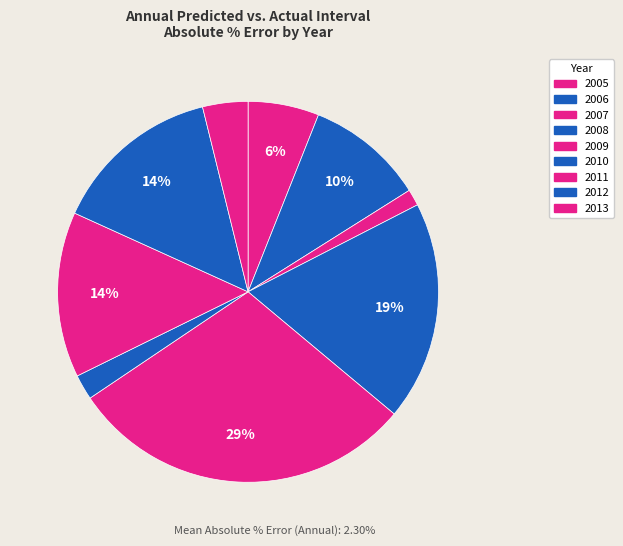

How many slices are in this pie chart?

9